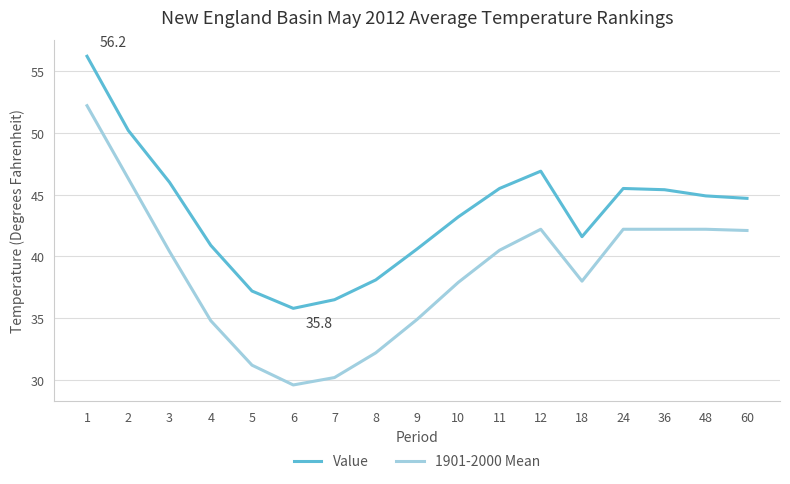

What is the sum of all 1901-2000 Mean values?

659.1